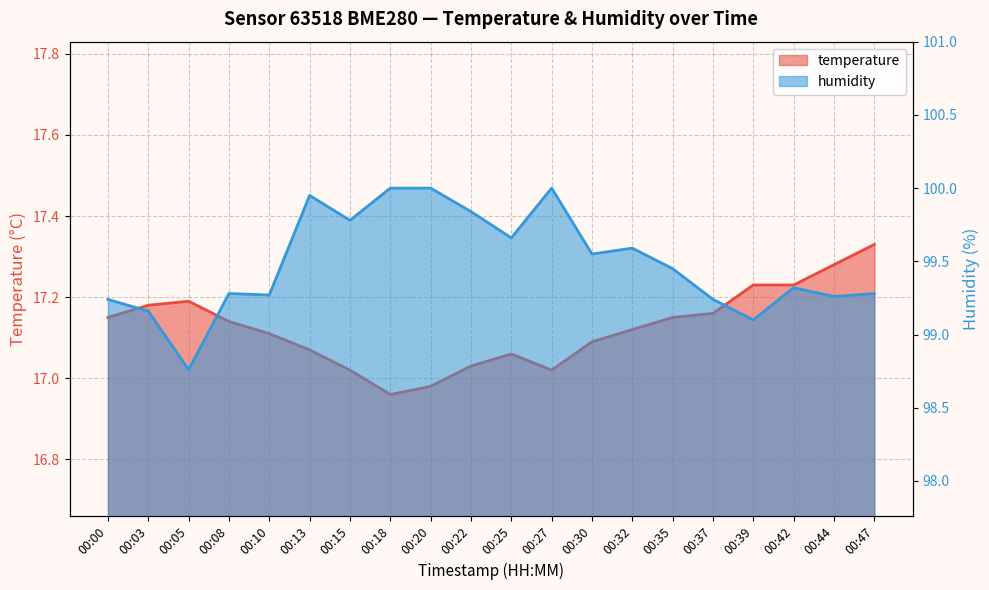

What is the value of the humidity point at the 19th from the left?

99.3